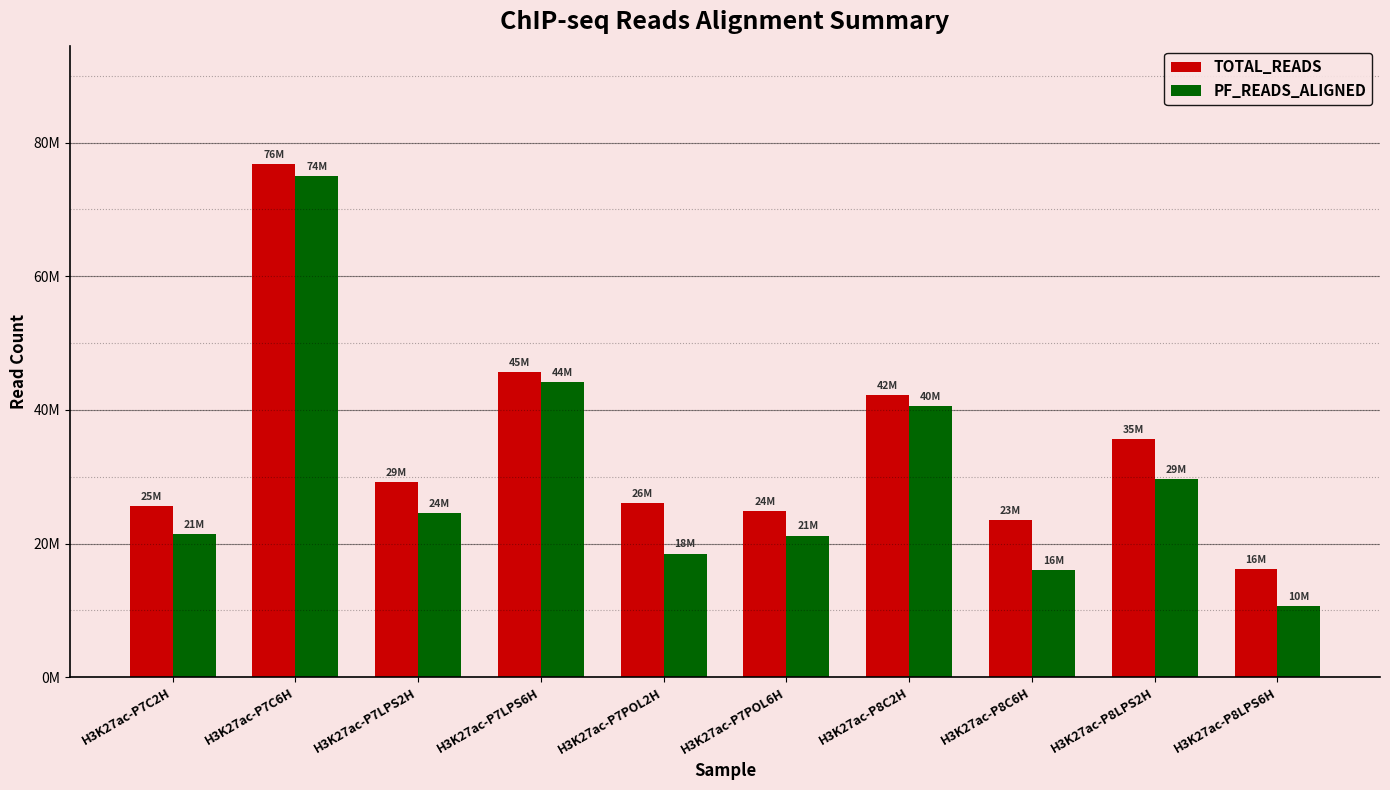

What is the value of the PF_READS_ALIGNED bar at the 7th from the left?

40522194